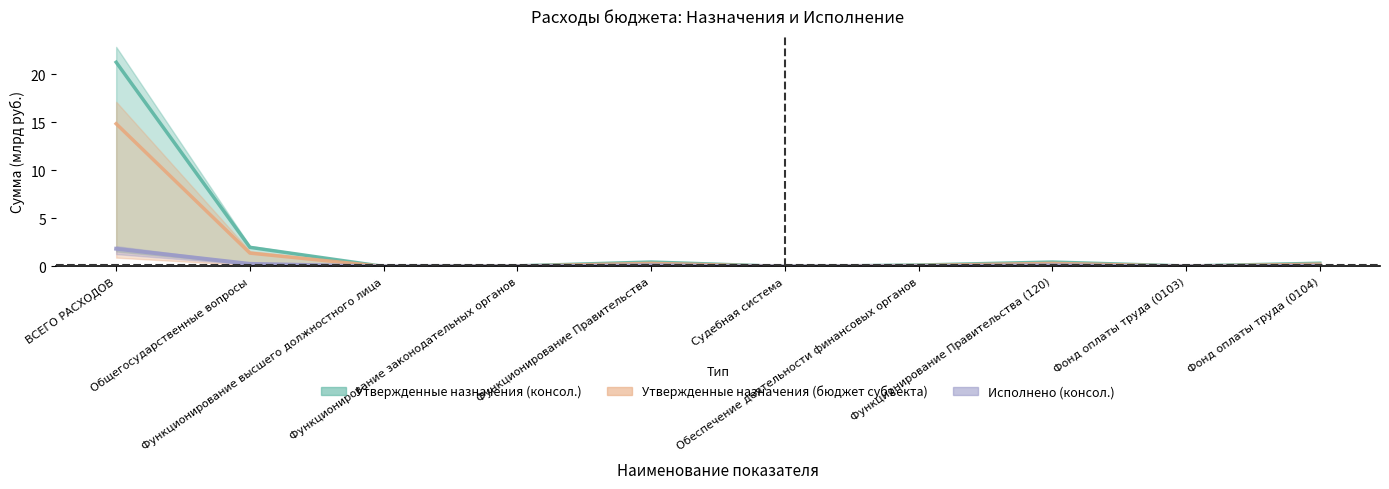

Is the value of Утвержденные назначения (консол.) at Функционирование высшего должностного лица greater than the value of Утвержденные назначения (бюджет субъекта) at Общегосударственные вопросы?

No